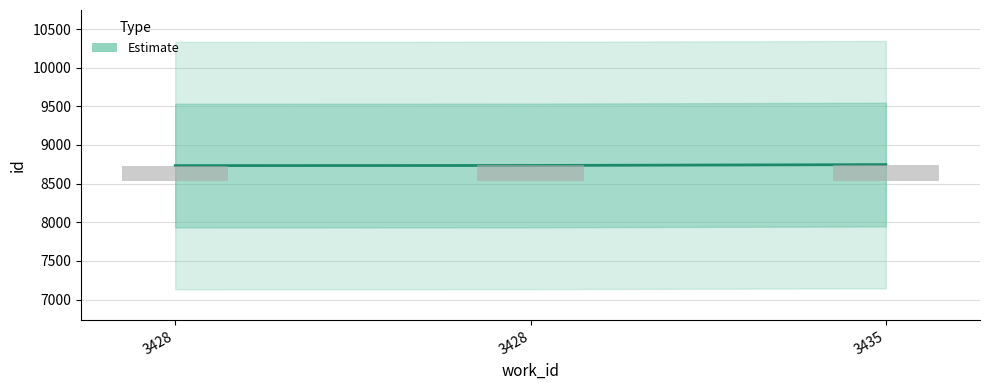

What is the value of the 1st bar from the left?

8733